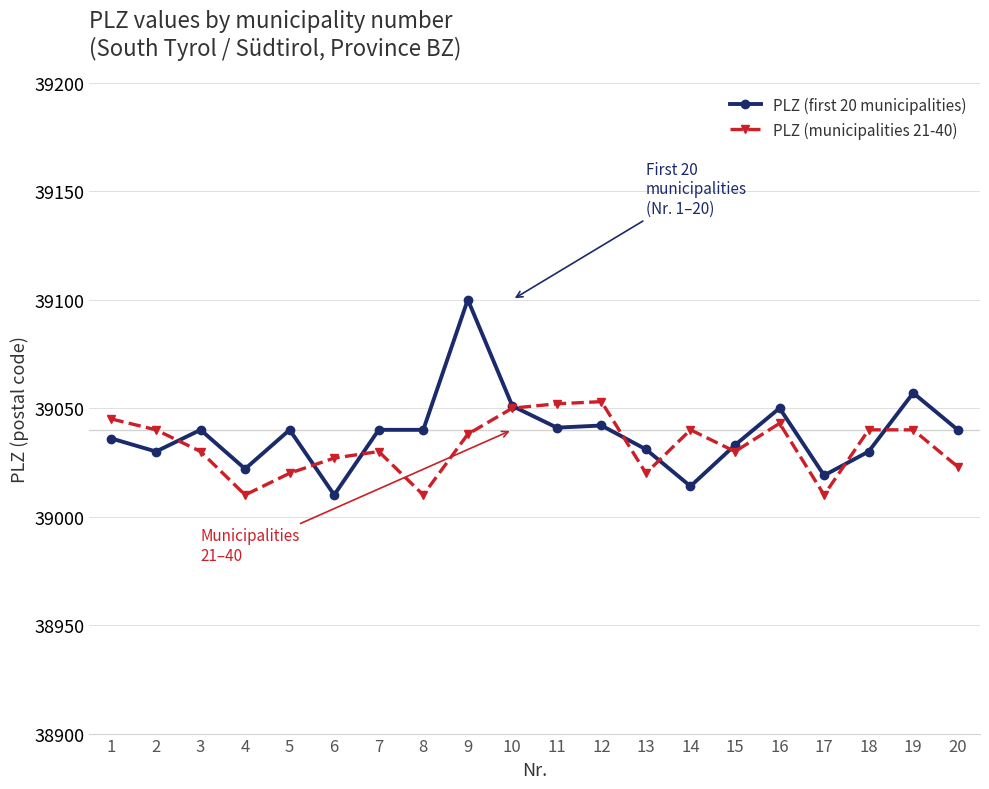

Is this an area chart (filled region under the line)?

No